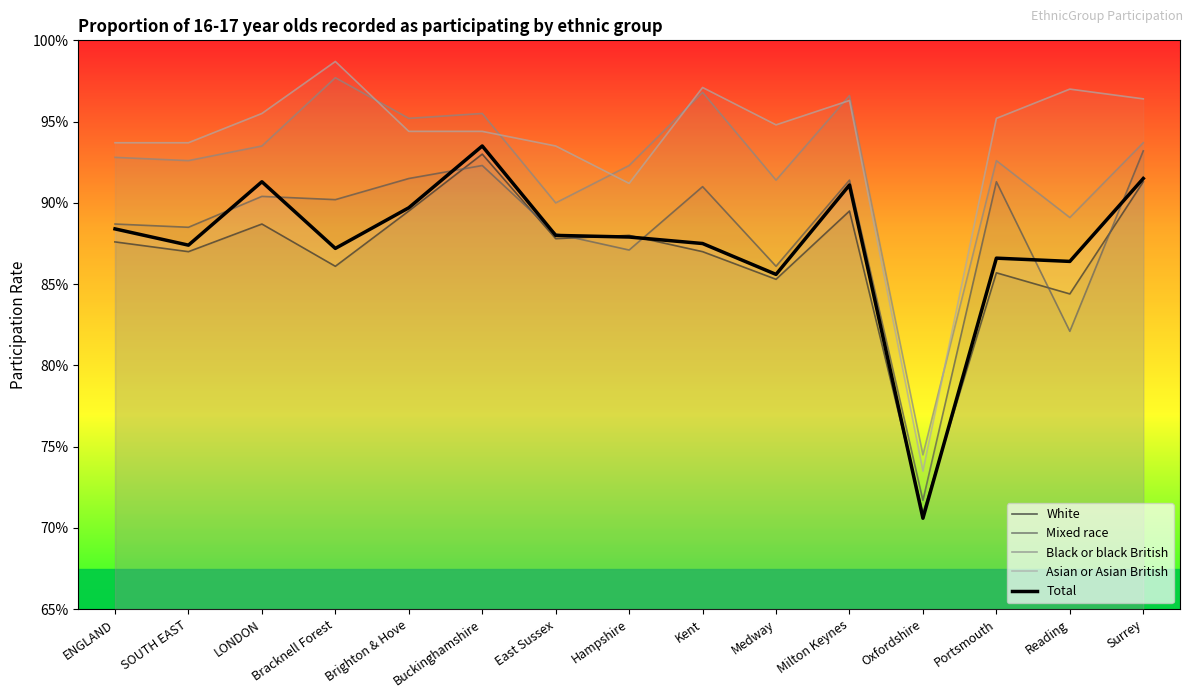

Which category has the lowest value across all series?

Oxfordshire